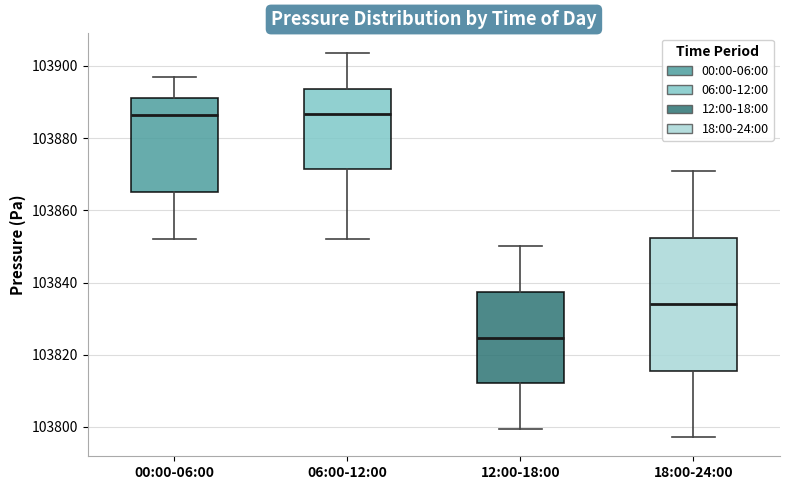

Reading left to right, read every box against the y-axis: the position of its median line, the range the box covers, and the ends of its whiskers. The values are not printed on the chart, so give them approximately, as read against the axis.

00:00-06:00: median 103886, box 103866 to 103892, whiskers 103852 to 103896
06:00-12:00: median 103886, box 103872 to 103894, whiskers 103852 to 103904
12:00-18:00: median 103824, box 103812 to 103838, whiskers 103800 to 103850
18:00-24:00: median 103834, box 103816 to 103852, whiskers 103798 to 103870